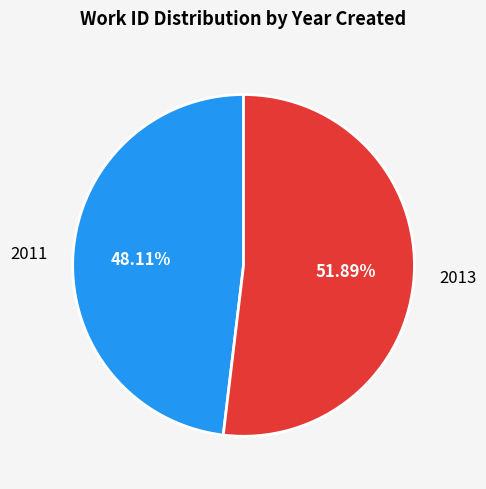

What percentage is NOT represented by 2011?

51.9%